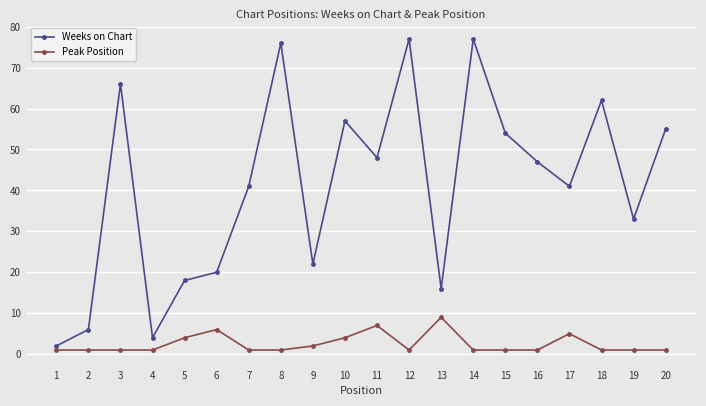

At how many categories does at least one series exceed 38?

12